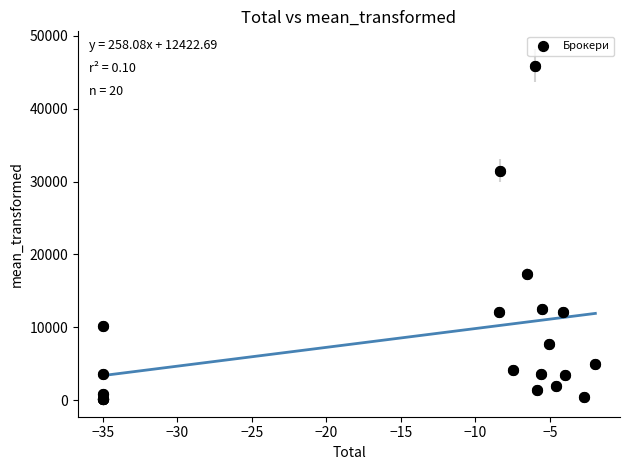

What Y value in the scatter plot is closest to 23034?

17313